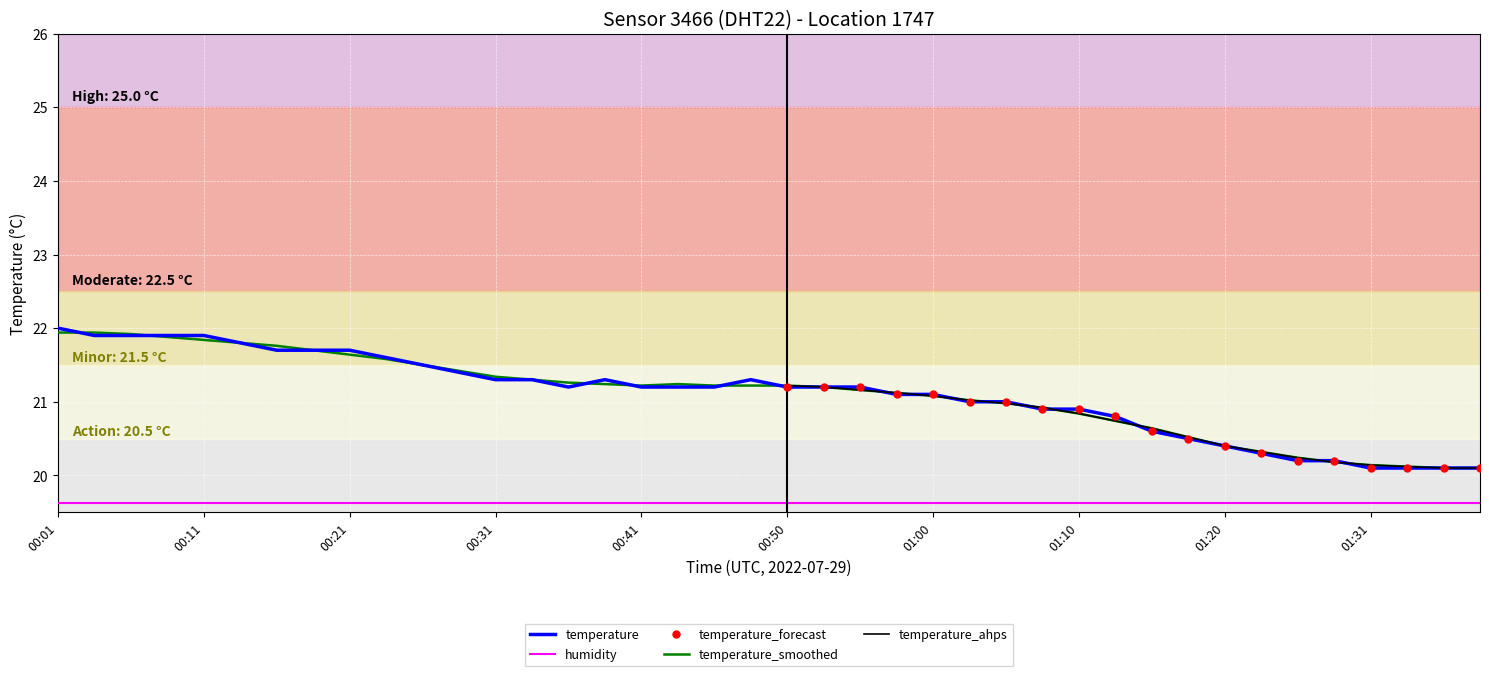

What is the smallest value displayed?

20.1